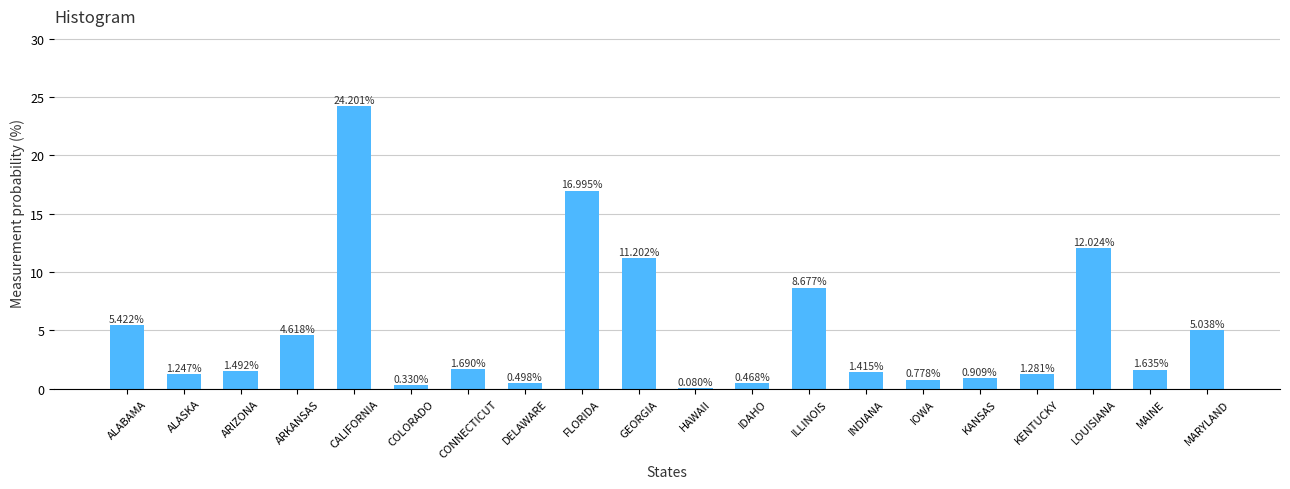

What is the change in value from COLORADO to KANSAS?

+0.6